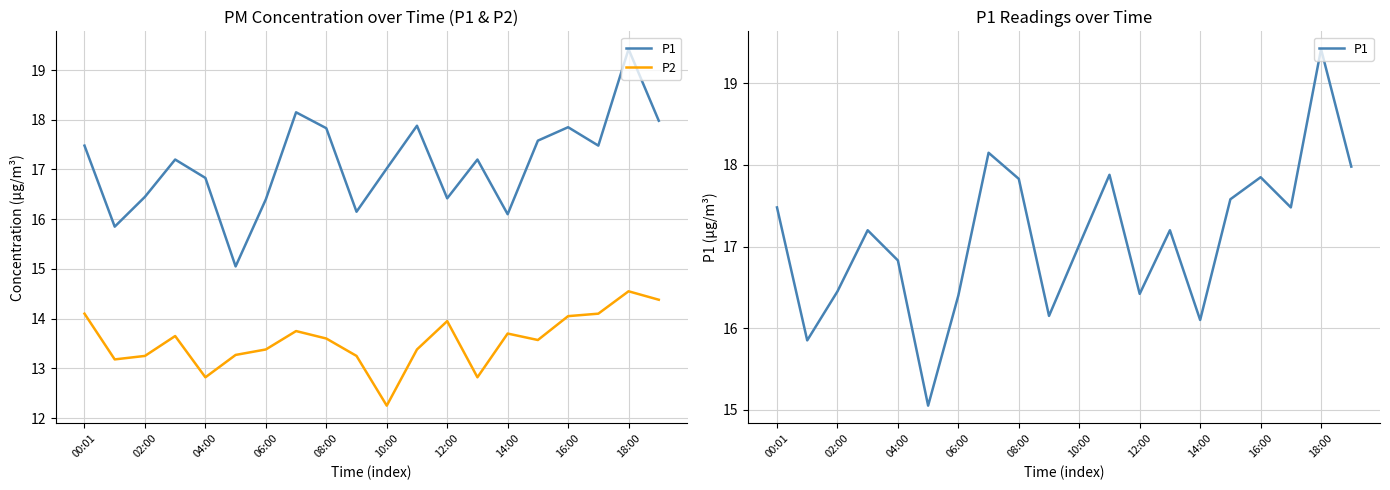

True or false: P2 and P1 cross at least once.

False